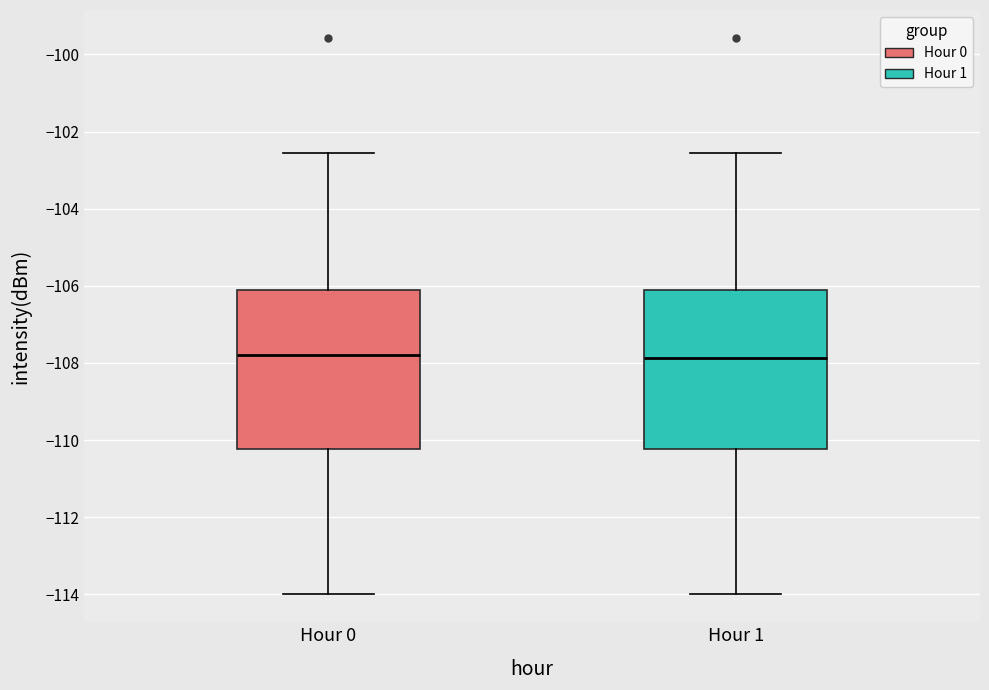

Reading left to right, read every box against the y-axis: the position of its median line, the range the box covers, and the ends of its whiskers. The values are not printed on the chart, so give them approximately, as read against the axis.

Hour 0: median -107.8, box -110.2 to -106.0, whiskers -114.0 to -102.6
Hour 1: median -107.8, box -110.2 to -106.0, whiskers -114.0 to -102.6